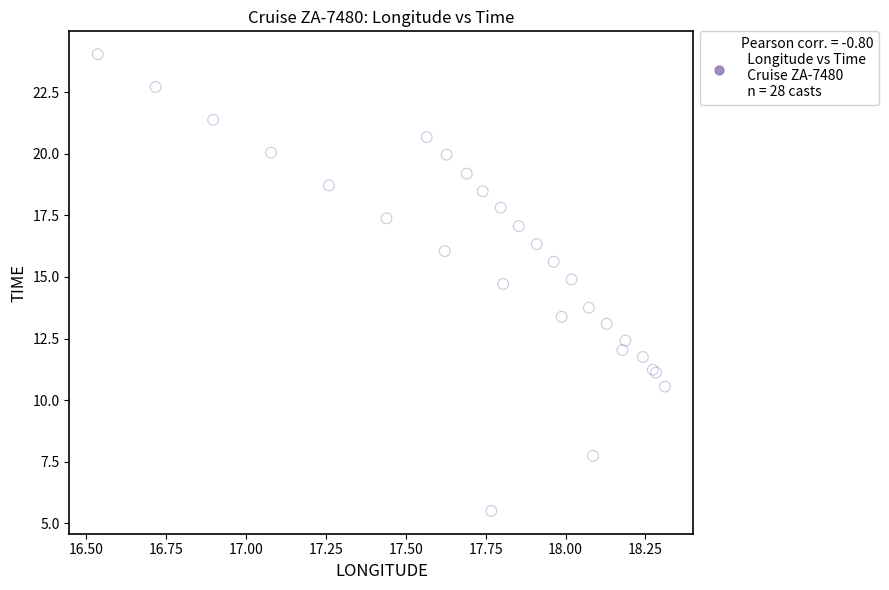

What Y value in the scatter plot is closest to 14?

13.8